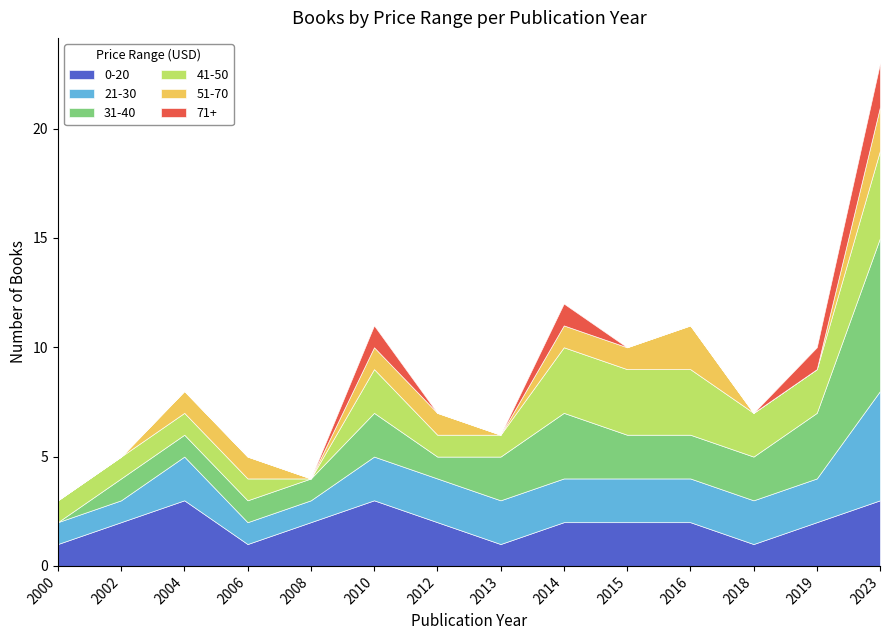

Rank the series at 2002 from highest to lowest value.

0-20, 21-30, 31-40, 41-50, 51-70, 71+